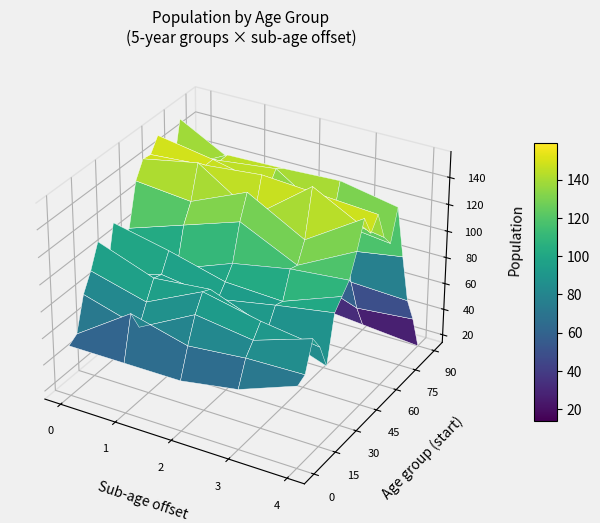

The value of 10 at 1 is 38. True or false?

False